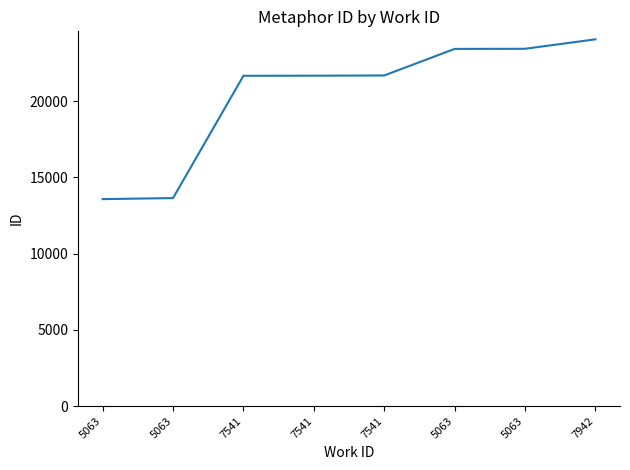

Where is the data nearest to the value 18823?

7541